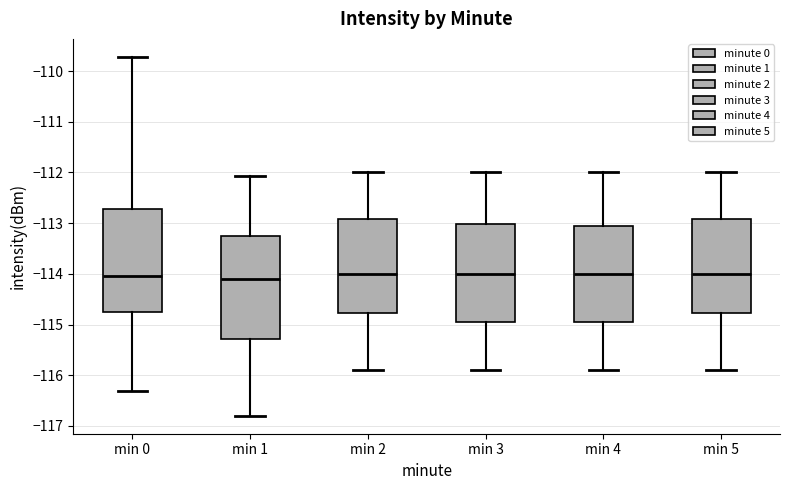

Reading left to right, read every box against the y-axis: the position of its median line, the range the box covers, and the ends of its whiskers. The values are not printed on the chart, so give them approximately, as read against the axis.

min 0: median -114.0, box -114.7 to -112.7, whiskers -116.3 to -109.7
min 1: median -114.1, box -115.3 to -113.3, whiskers -116.8 to -112.1
min 2: median -114.0, box -114.8 to -112.9, whiskers -115.9 to -112.0
min 3: median -114.0, box -114.9 to -113.0, whiskers -115.9 to -112.0
min 4: median -114.0, box -114.9 to -113.0, whiskers -115.9 to -112.0
min 5: median -114.0, box -114.8 to -112.9, whiskers -115.9 to -112.0